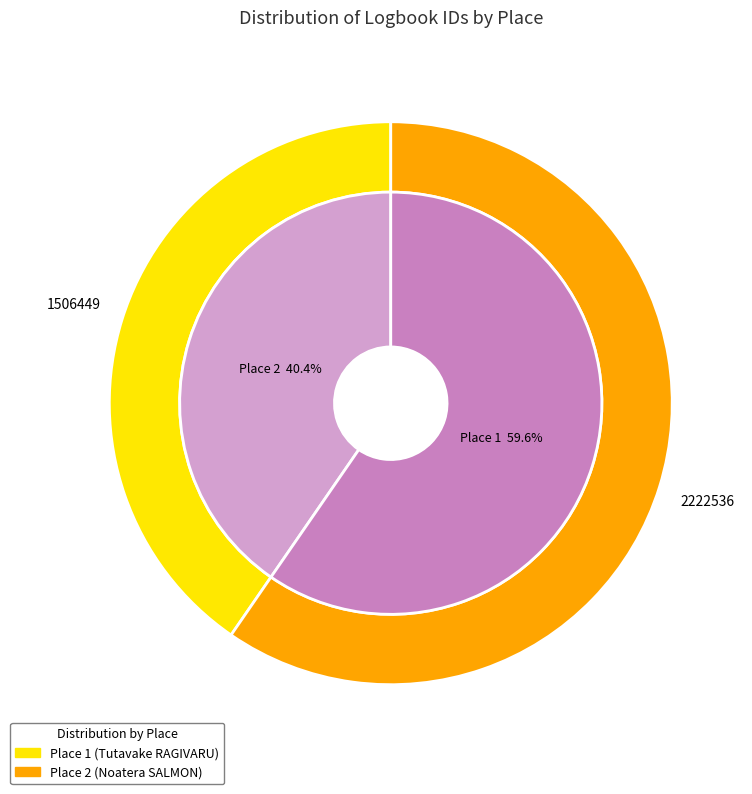

To the nearest percent, what portion does 2 represent?

60%